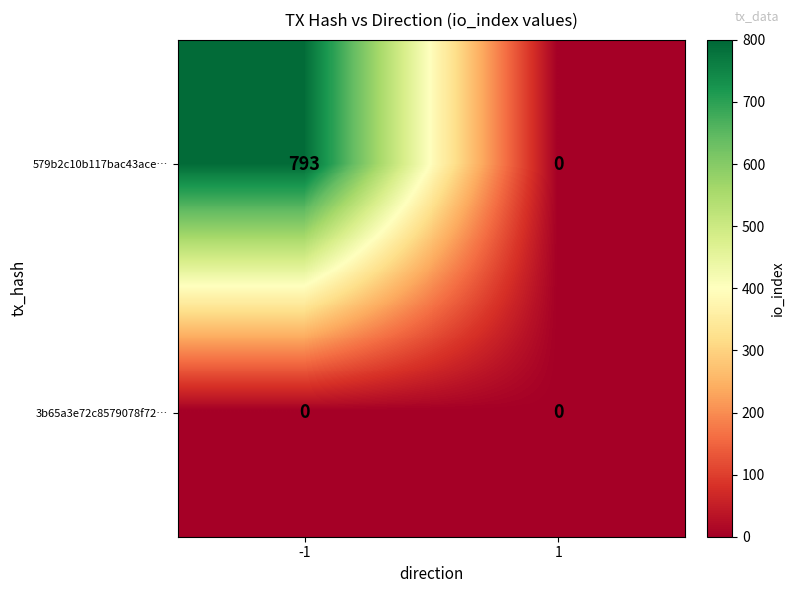

What is the difference between the 579b2c10b117bac43ace… values at 1 and -1?

793